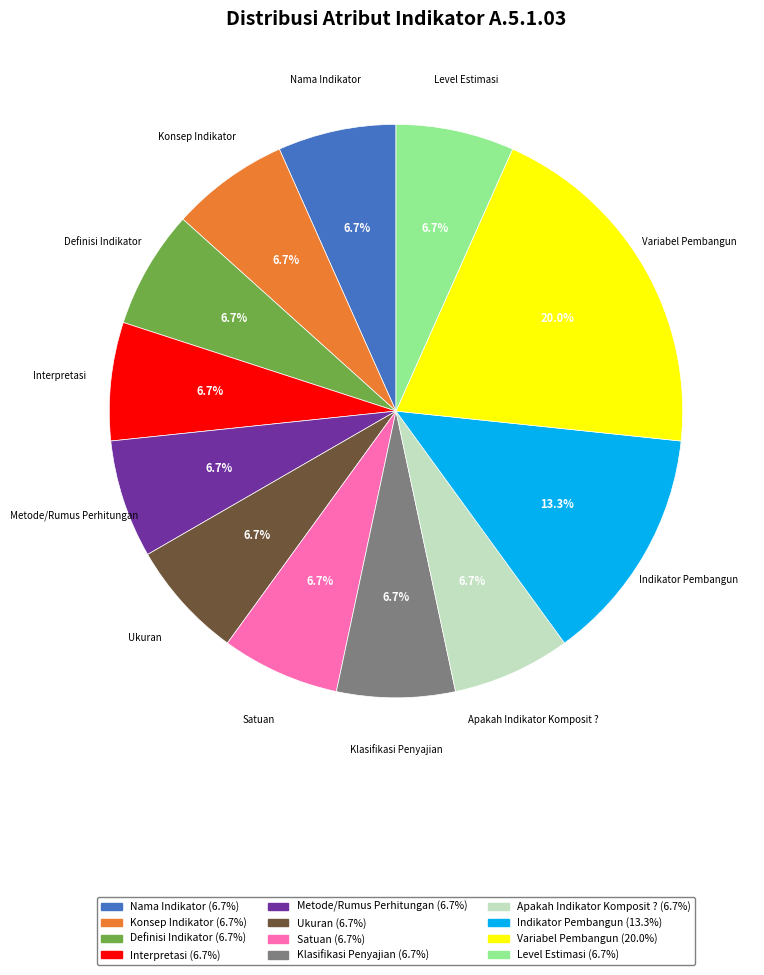

Does Definisi Indikator account for over 50% of the chart?

No